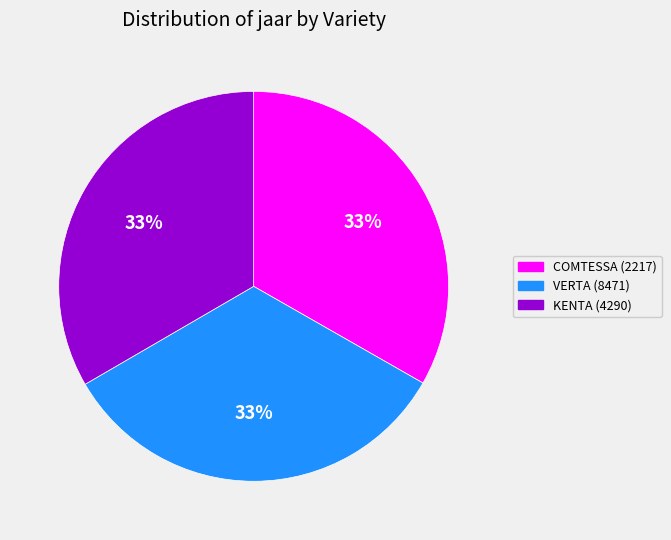

What percentage is the VERTA (8471) slice, to the nearest percent?

33%